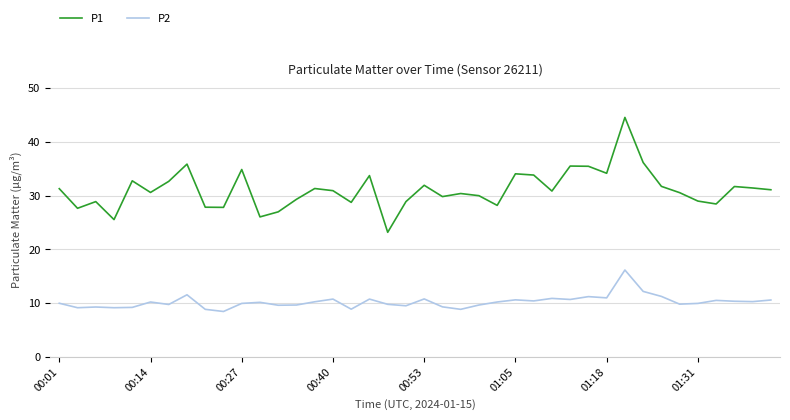

What is the highest value of the P2 series?

16.2